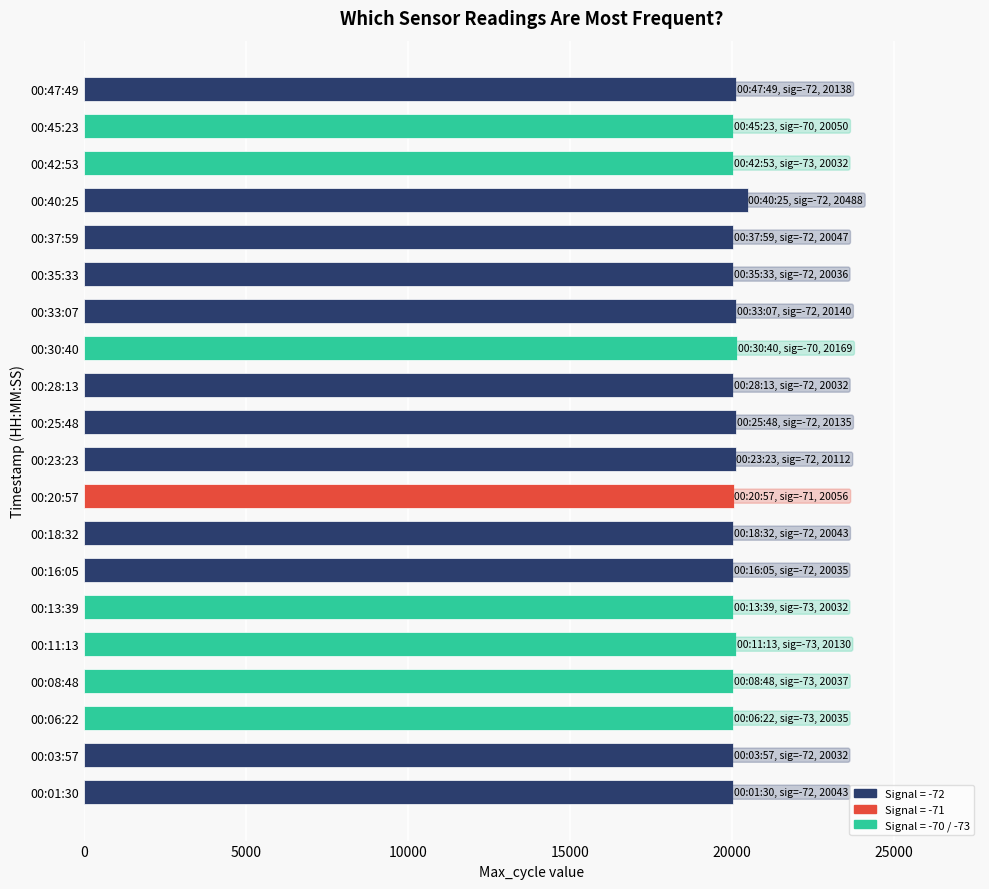

Count the number of data series in this chart.

1